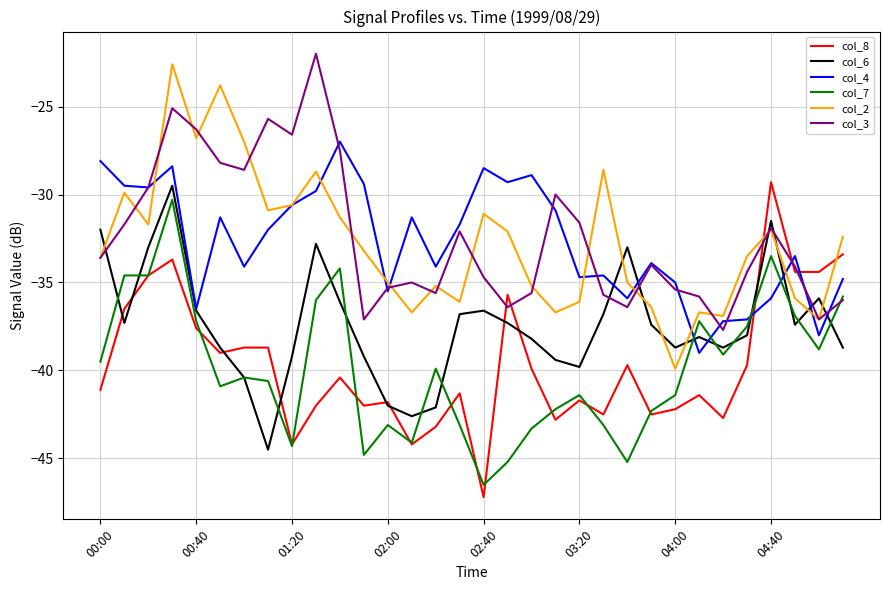

True or false: col_3 and col_8 cross at least once.

True